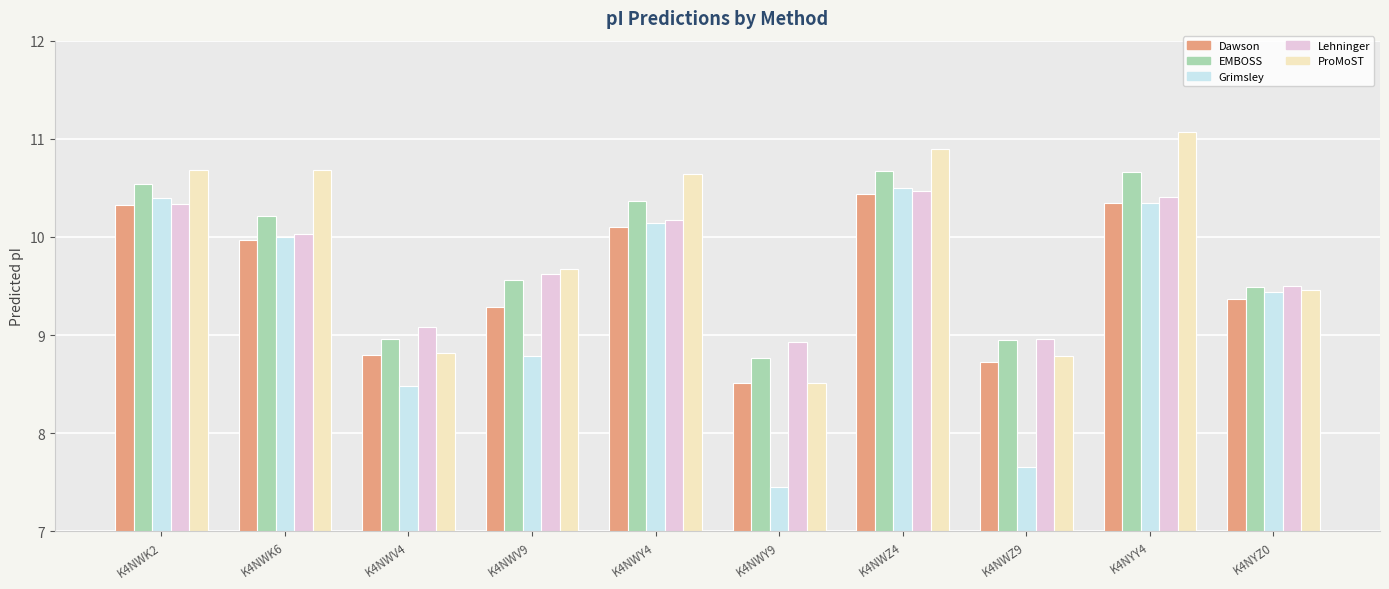

Which series changed the most between K4NWV4 and K4NWZ9?

Grimsley